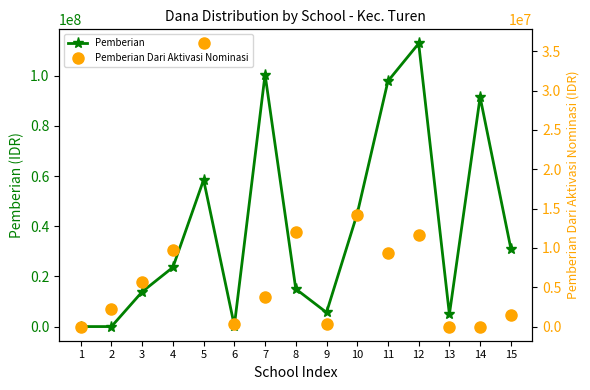

How many values in Pemberian are above zero?

13